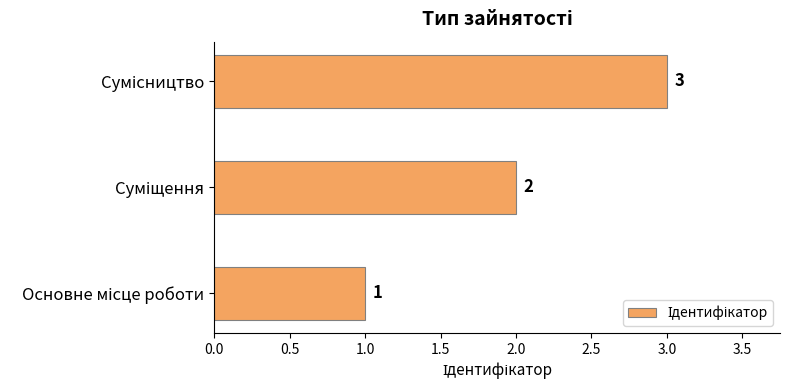

Count the values in the range 1 to 3.

3